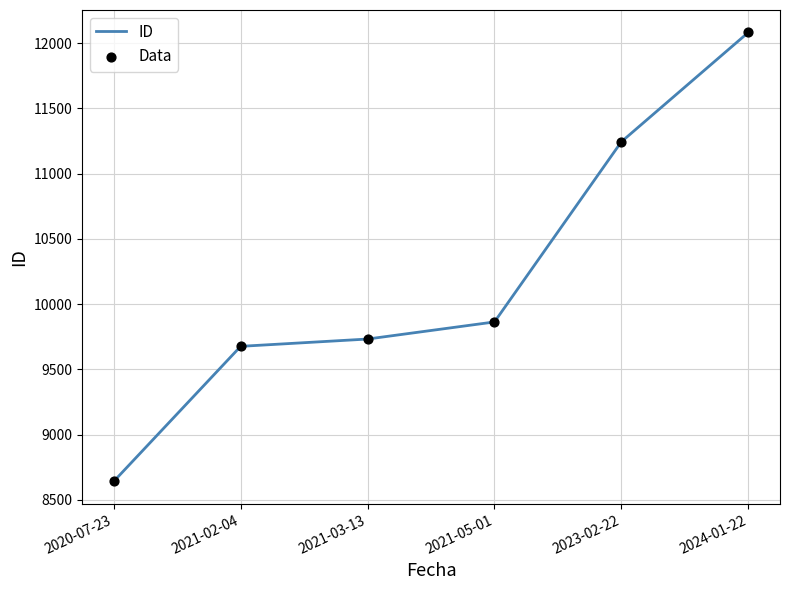

Which has a higher value, 2020-07-23 or 2023-02-22?

2023-02-22